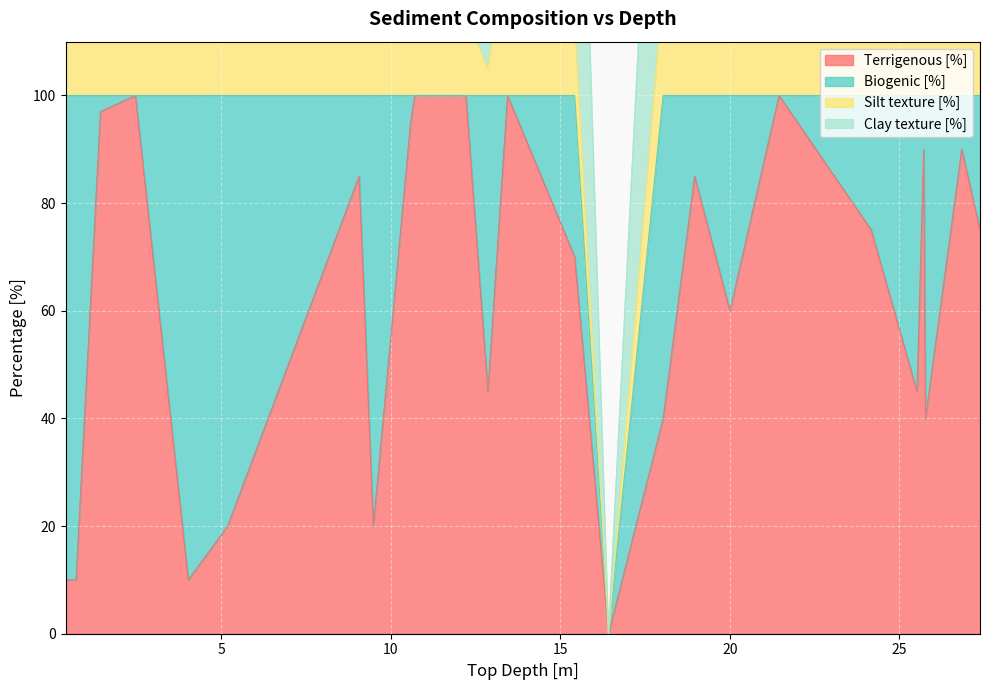

How many interior local peaks does the Silt texture [%] series have?

6